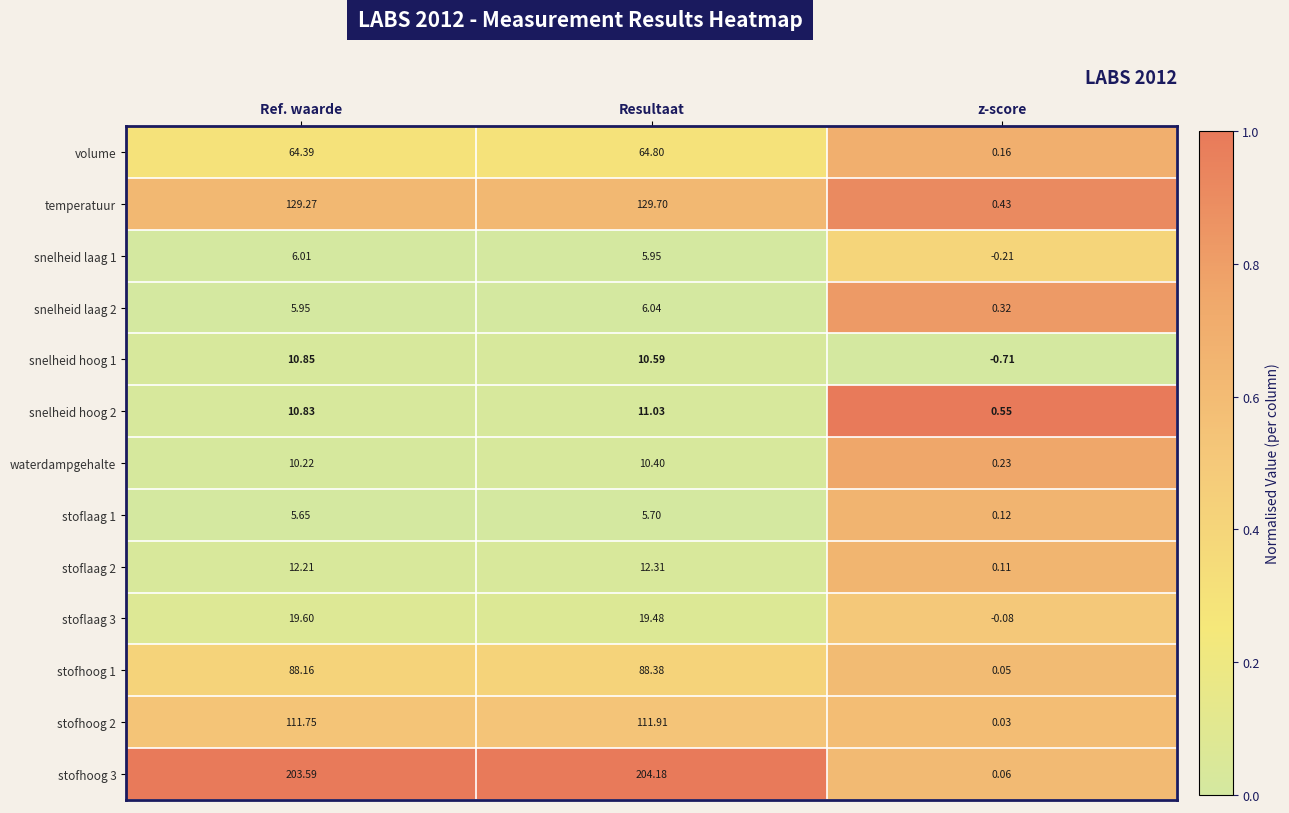

Is the value of snelheid hoog 1 at z-score greater than the value of snelheid laag 1 at z-score?

No